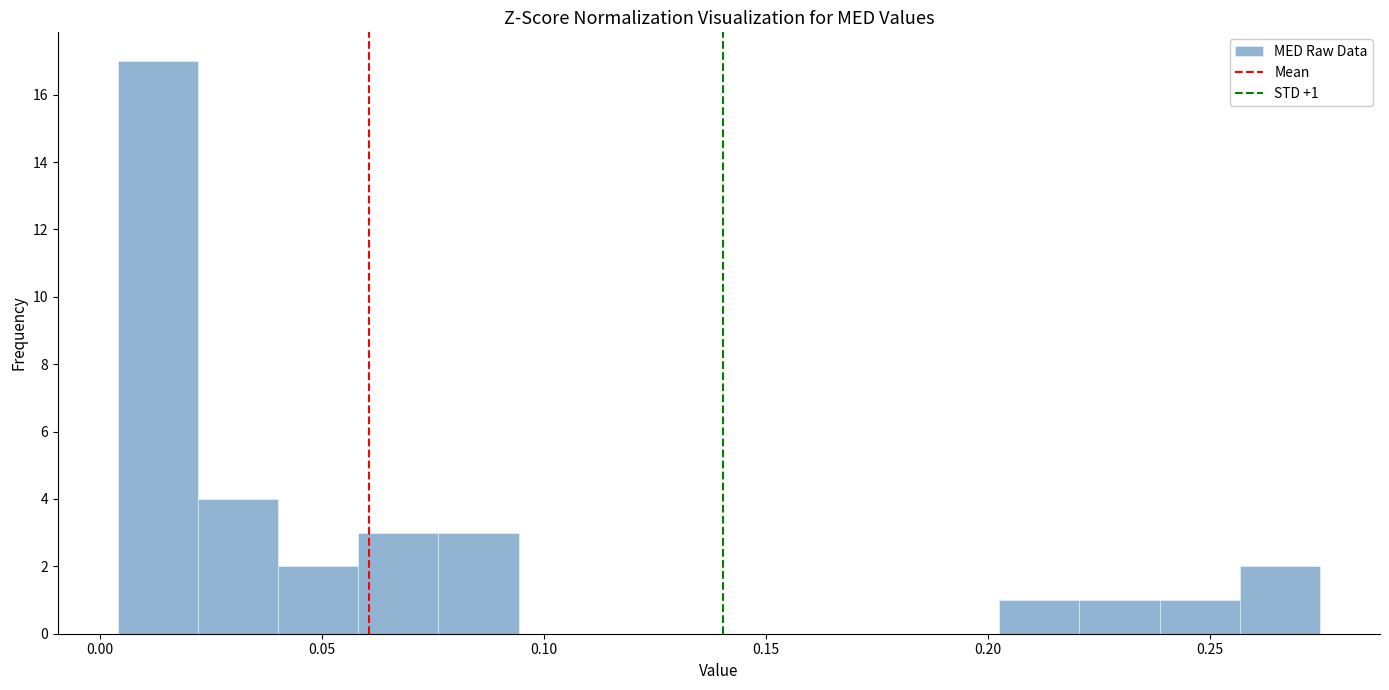

Read against the x-axis, roughly where is the centre of the tallest bar?

0.015